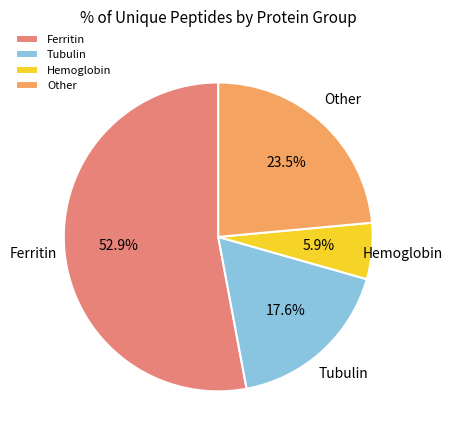

Is there a majority slice in this chart?

Yes